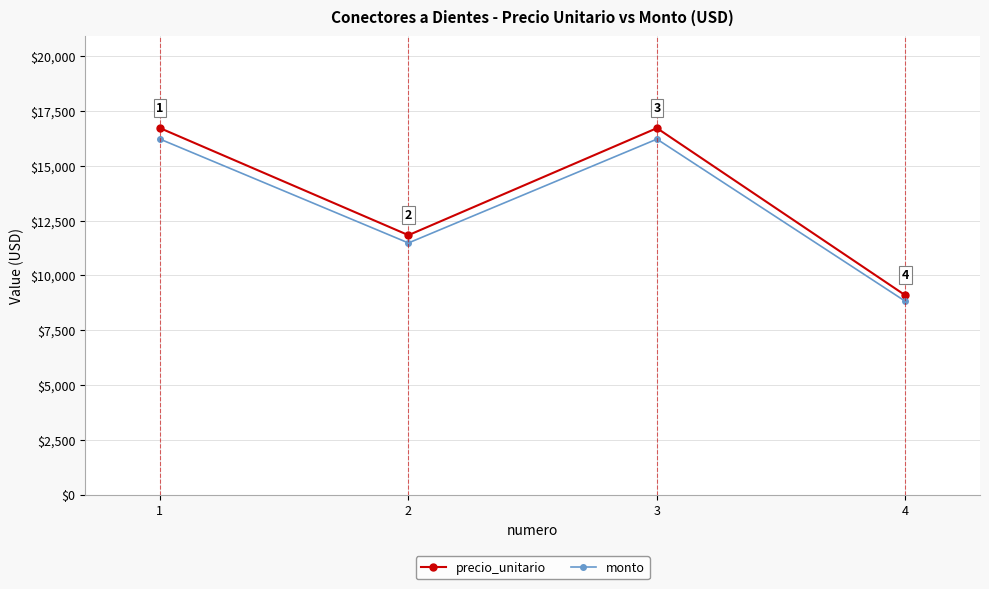

How many distinct data groups are displayed?

2